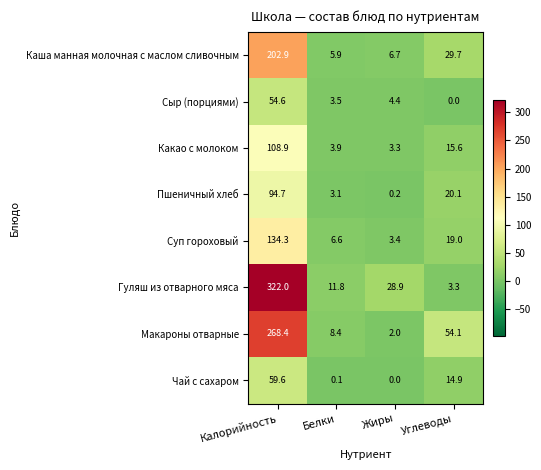

What is the total value across all series at Углеводы?

156.7